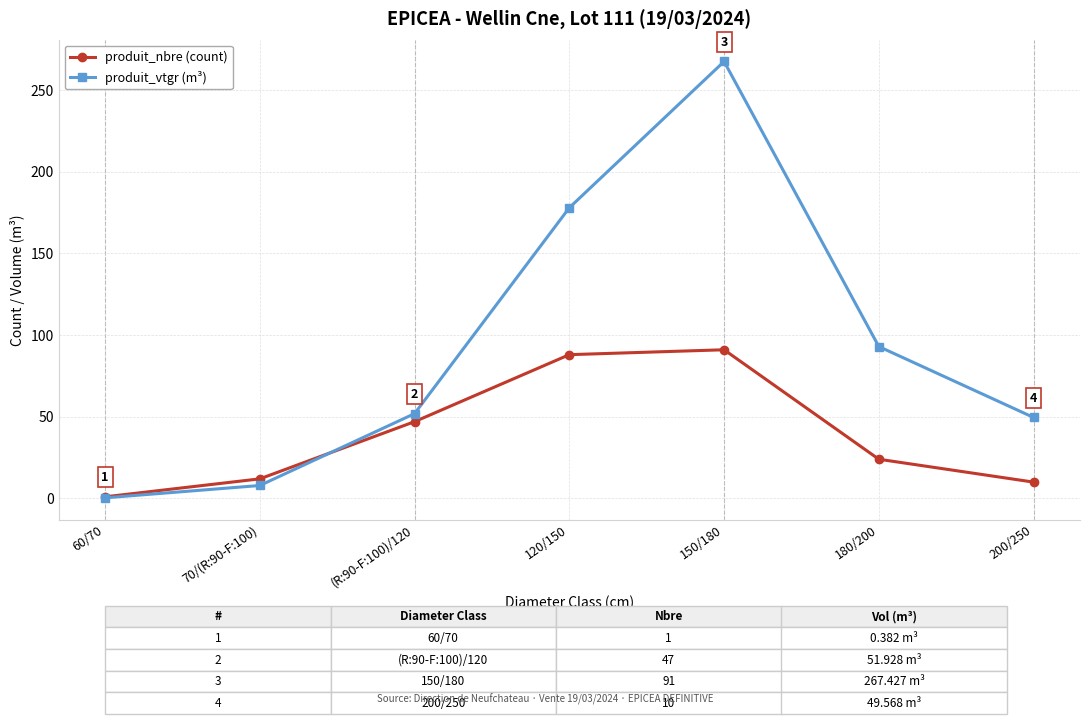

Rank the series by their average value, from highest to lowest.

produit_vtgr (m³), produit_nbre (count)